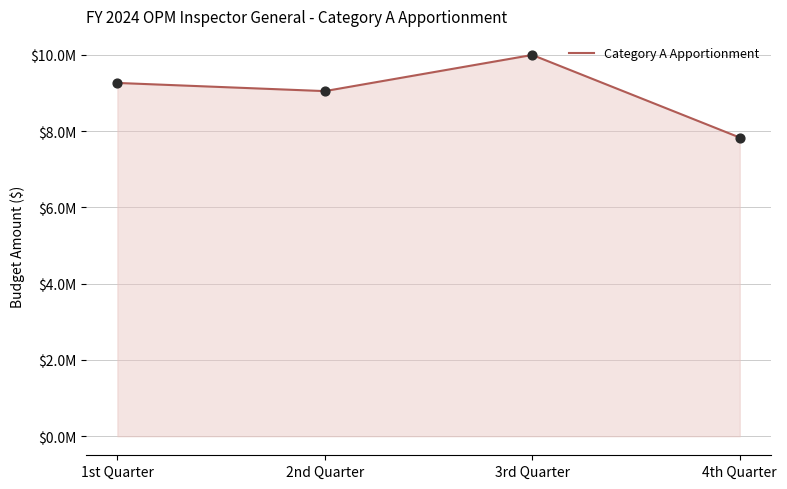

What is the change in value from 2nd Quarter to 4th Quarter?

-1217937